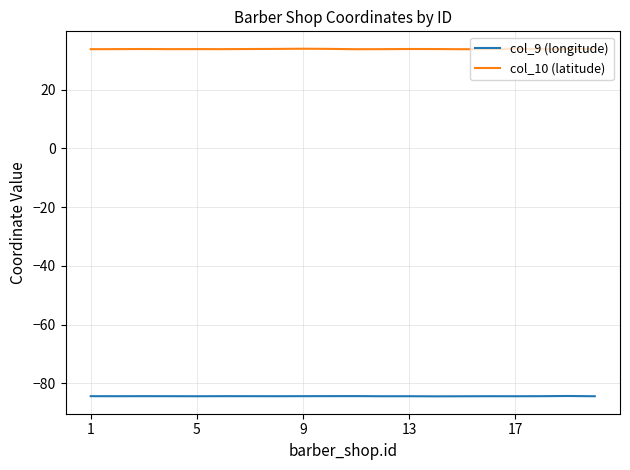

Which series has the largest range (max minus min)?

col_10 (latitude)